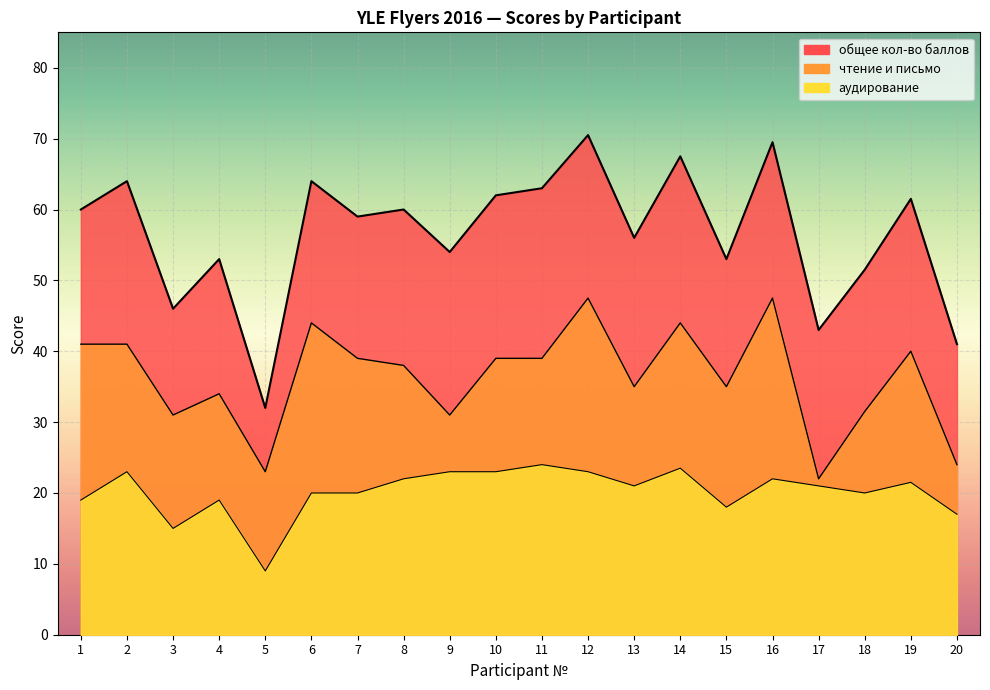

True or false: чтение и письмо and общее кол-во баллов cross at least once.

False